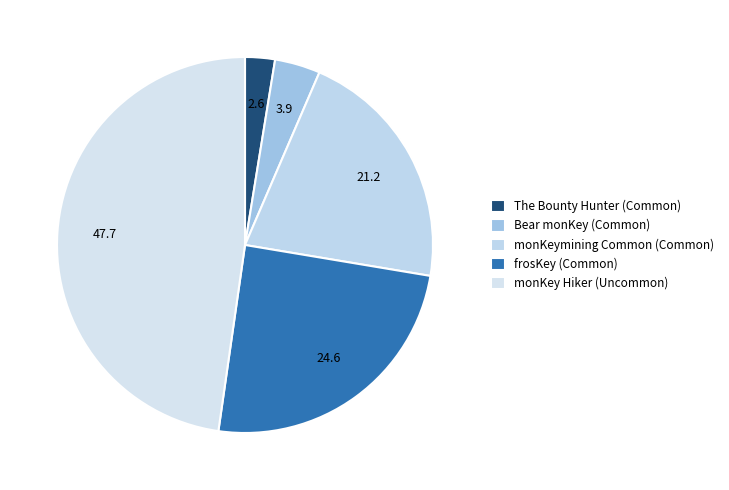

Count the number of slices in the pie.

5